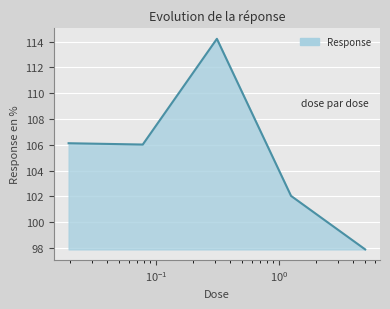

How many categories are shown in the chart?

5